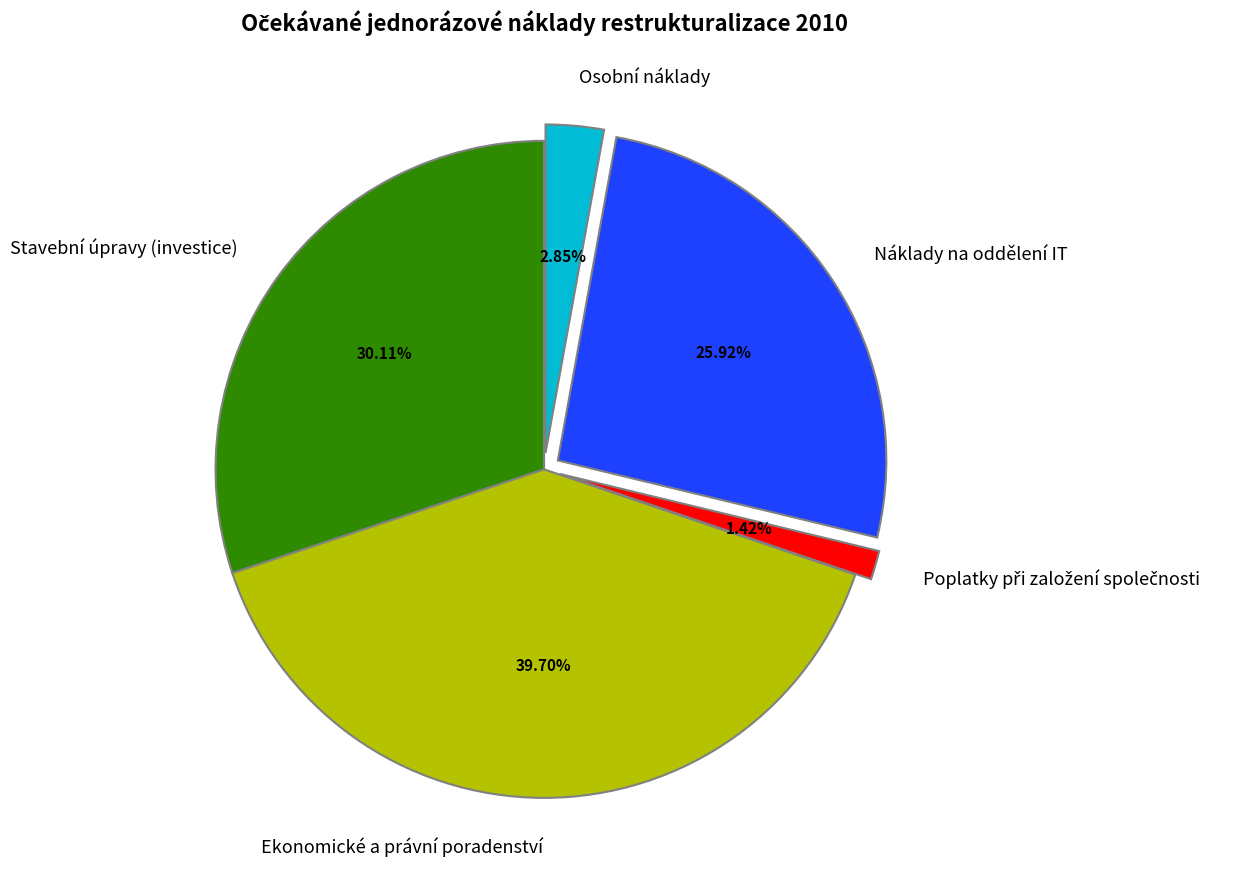

Count the number of slices in the pie.

5